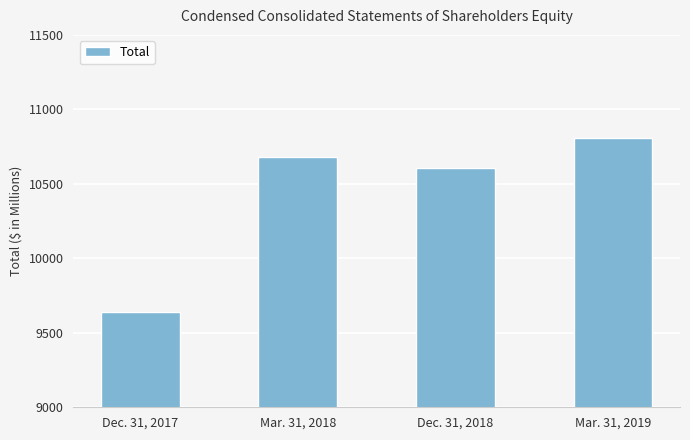

Approximately how many times larger is the value at Mar. 31, 2018 compared to Dec. 31, 2017?

1.1